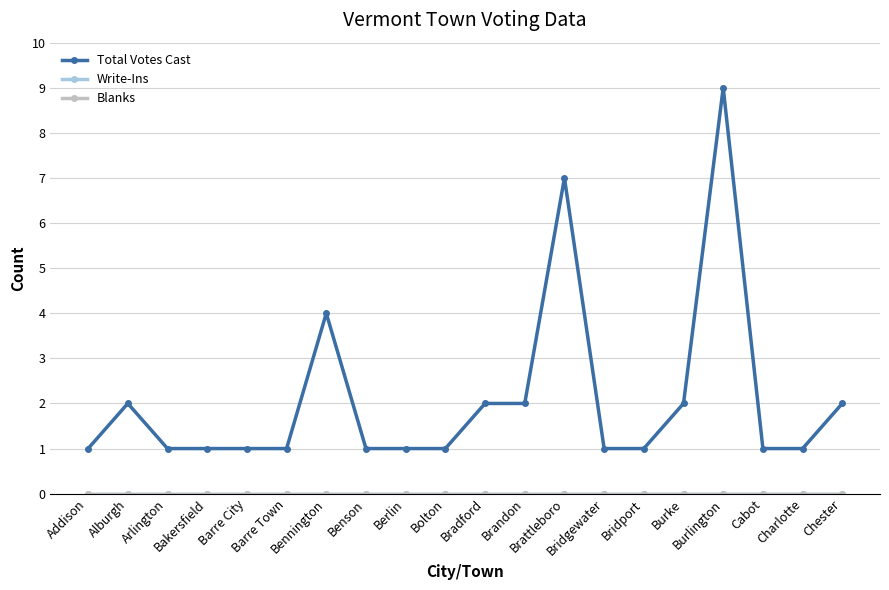

Does the chart have visible grid lines?

Yes